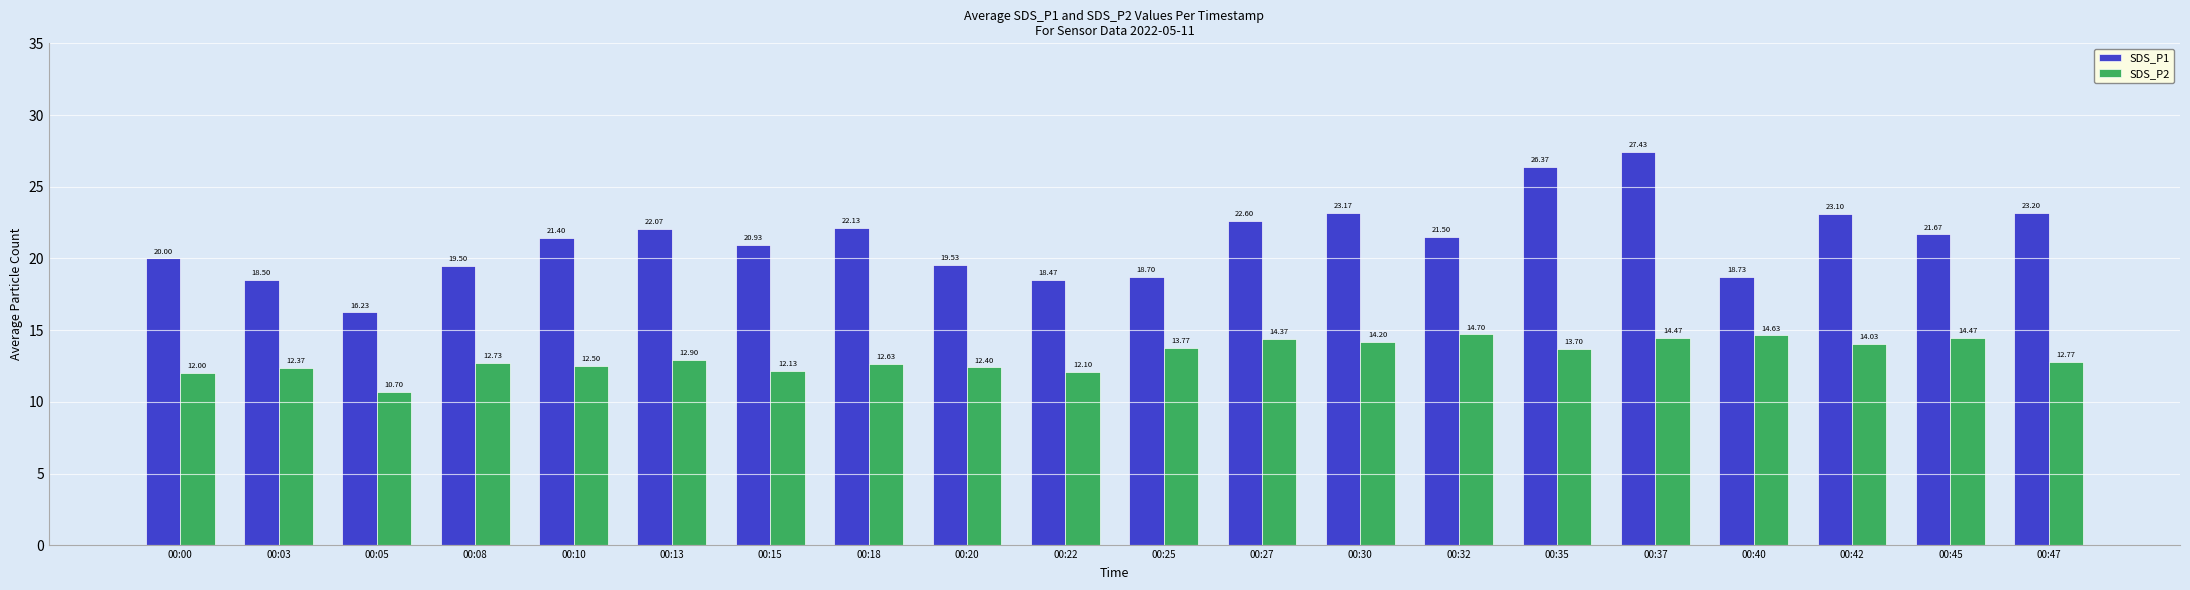

How many bars are there in each group?

2